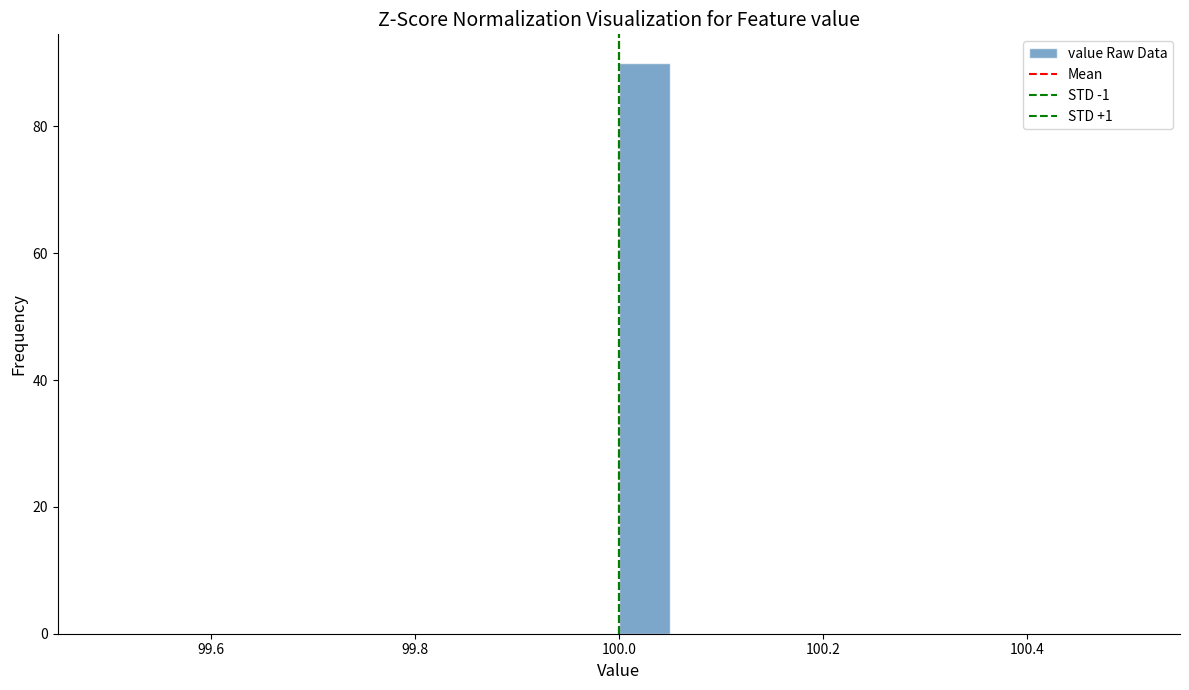

Read against the x-axis, roughly where is the centre of the tallest bar?

100.02